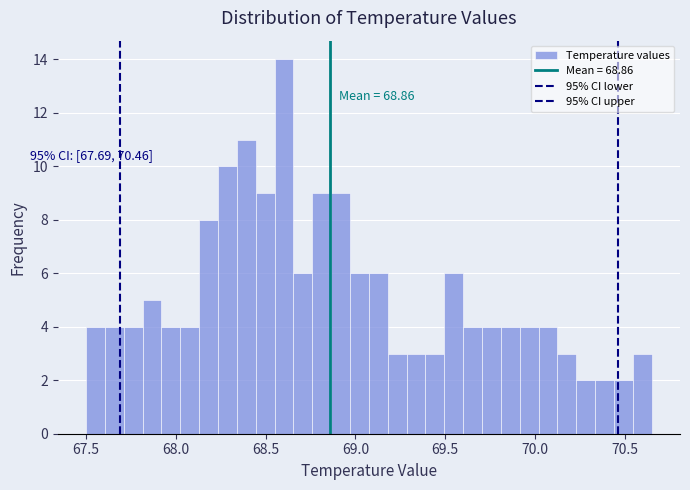

Read against the x-axis, roughly where is the centre of the tallest bar?

68.60